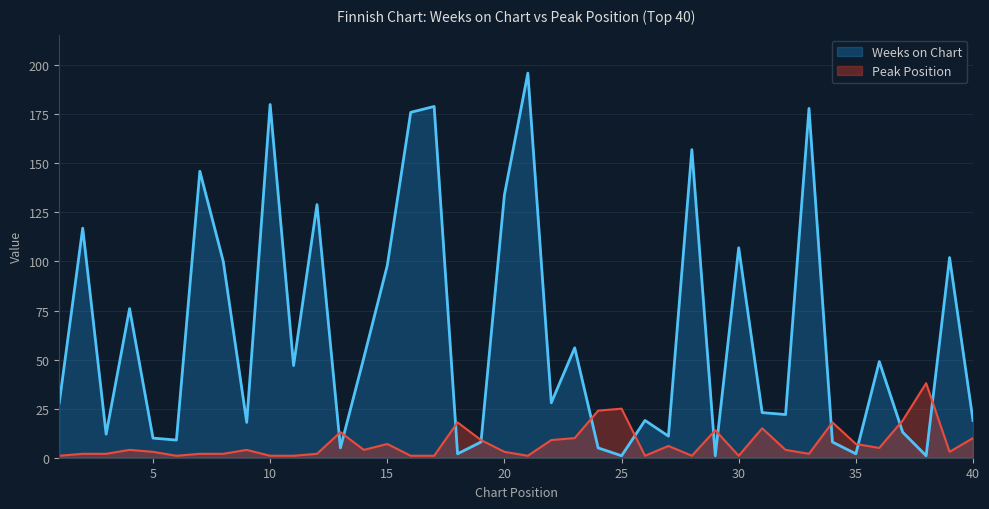

The value of Weeks on Chart at 1 is 13. True or false?

False